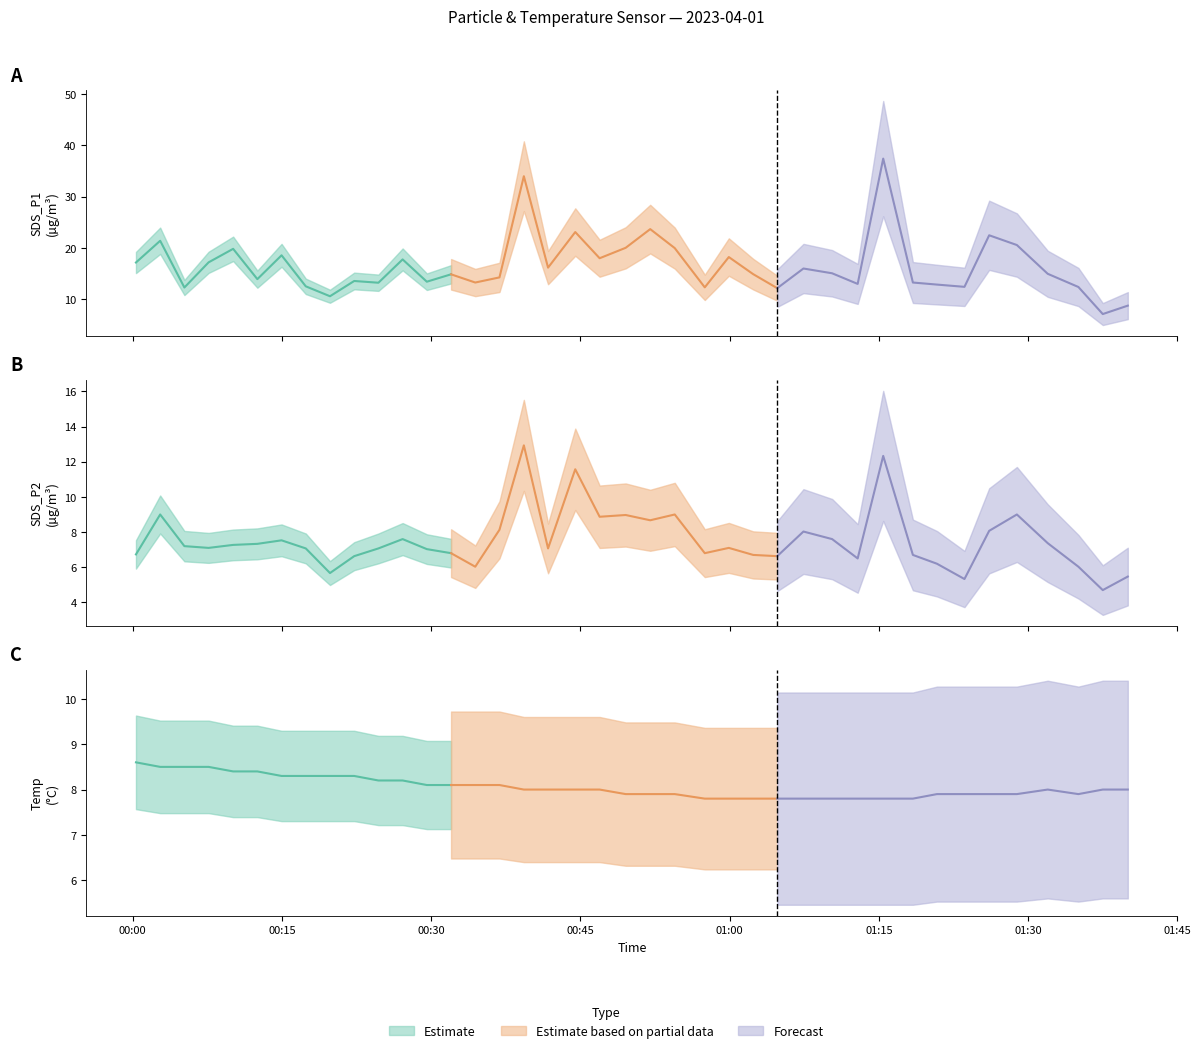

Is it true that SDS_P1 equals 11.9 at 2023/04/01 01:28:52?

False